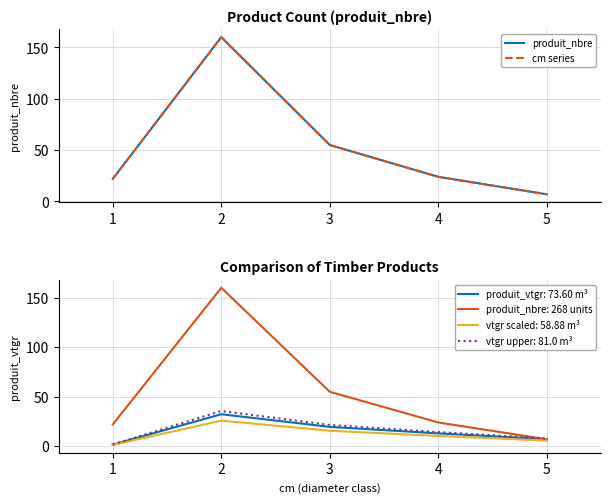

The cm series series shows 11 at 5. True or false?

False